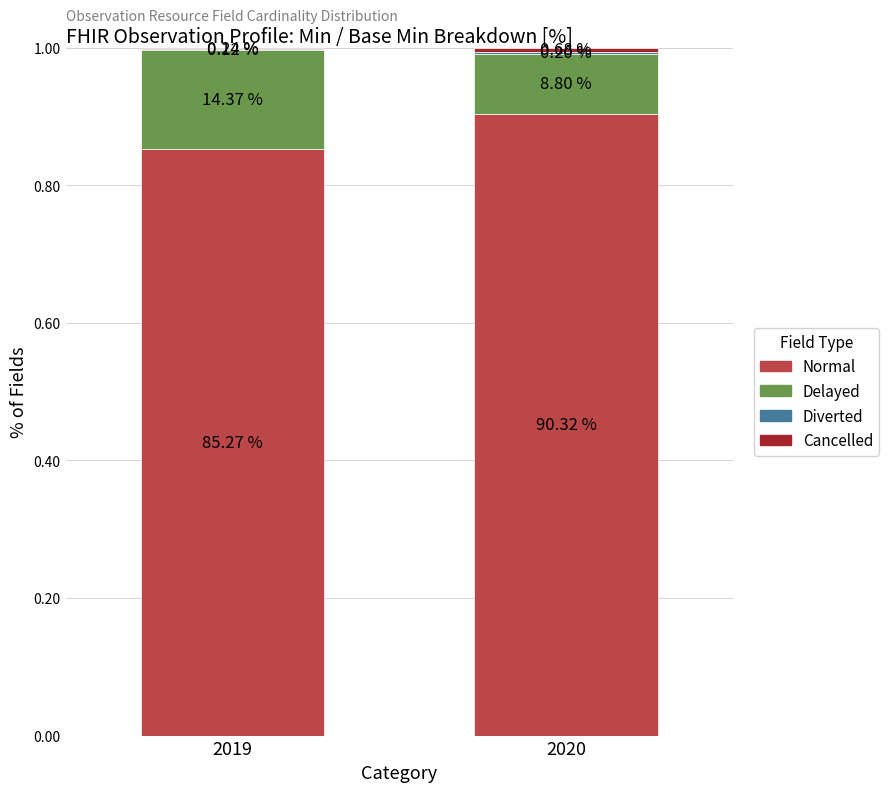

Does the chart contain stacked bars?

Yes